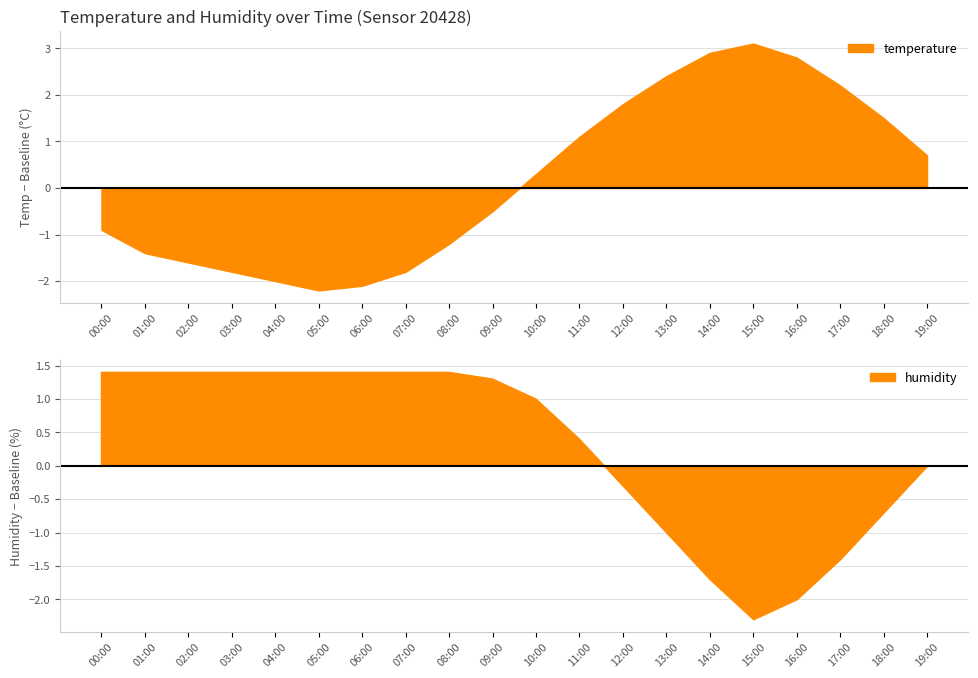

What is the label of the 9th point from the left?

08:00